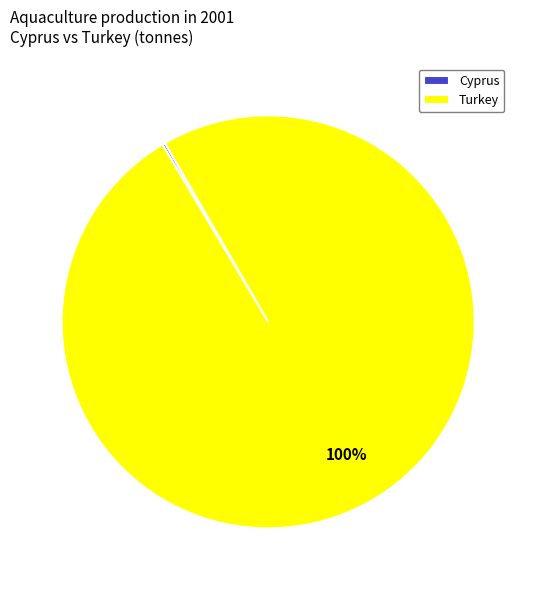

Is Turkey the majority of the pie?

Yes